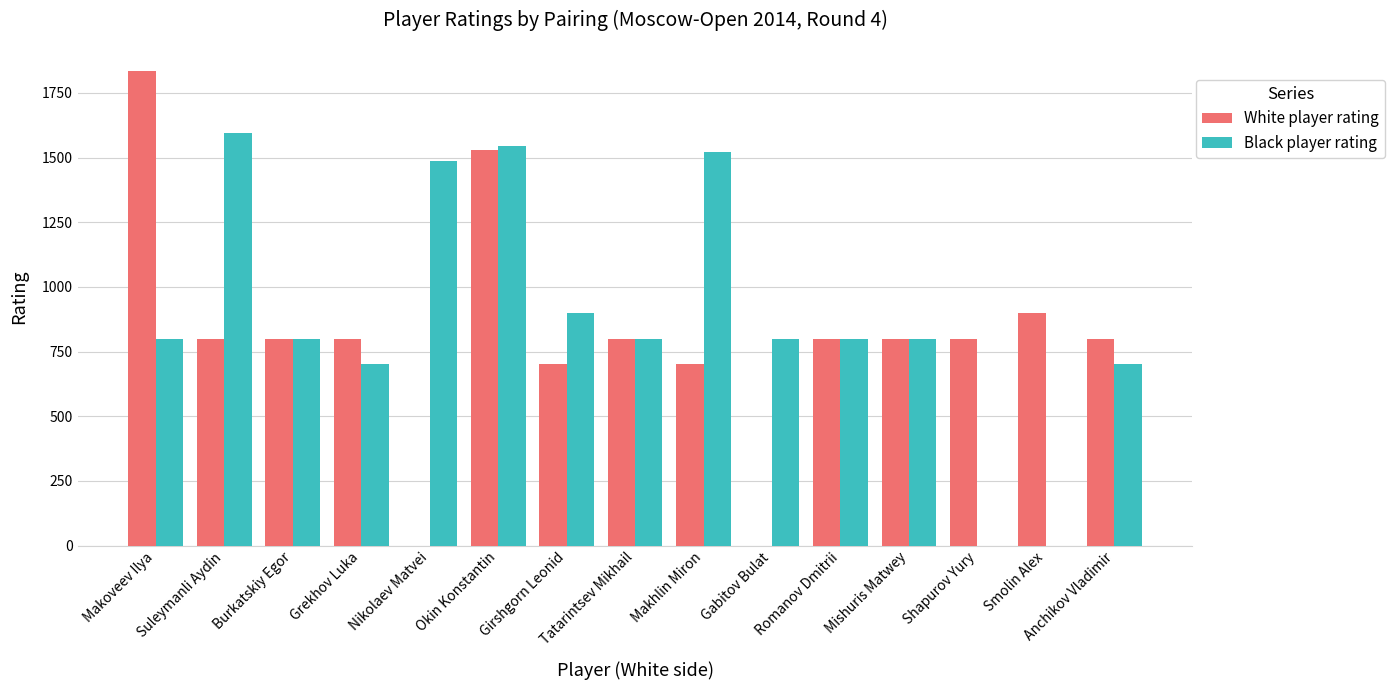

What are all the series names shown in the legend?

White player rating, Black player rating